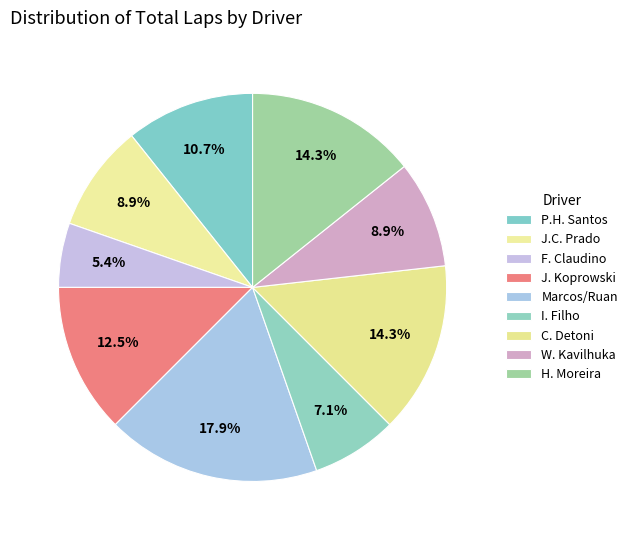

To the nearest percent, what is the difference between the largest and smallest slice percentages?

12%